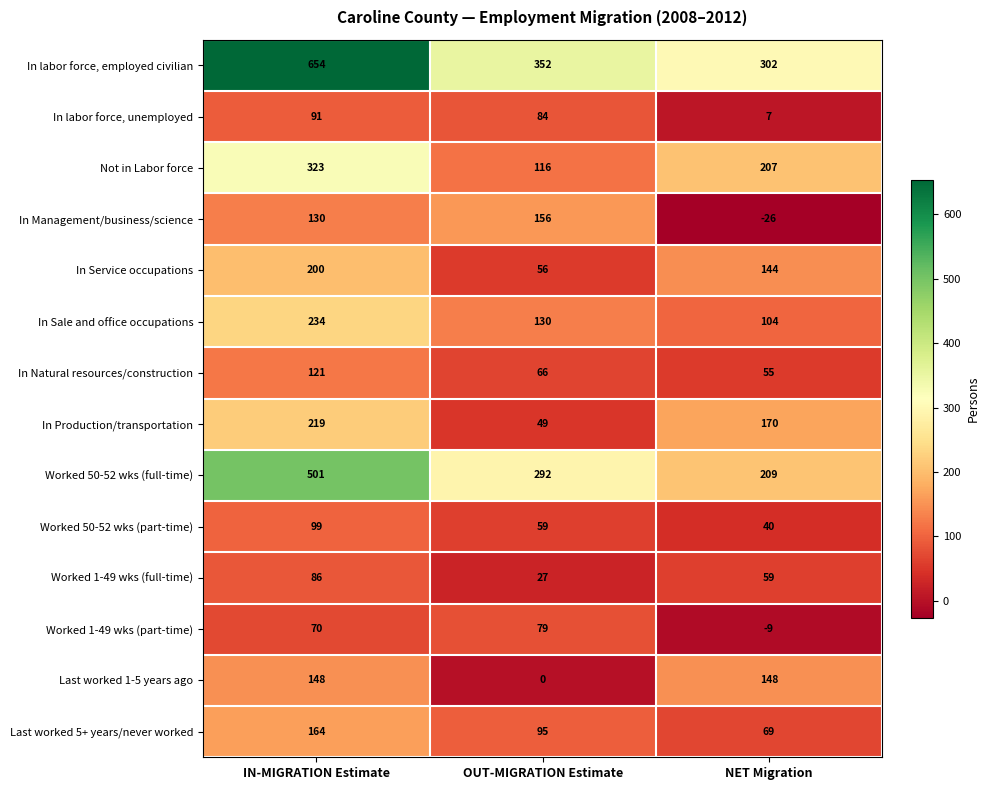

What is the total value across all series at OUT-MIGRATION Estimate?

1561